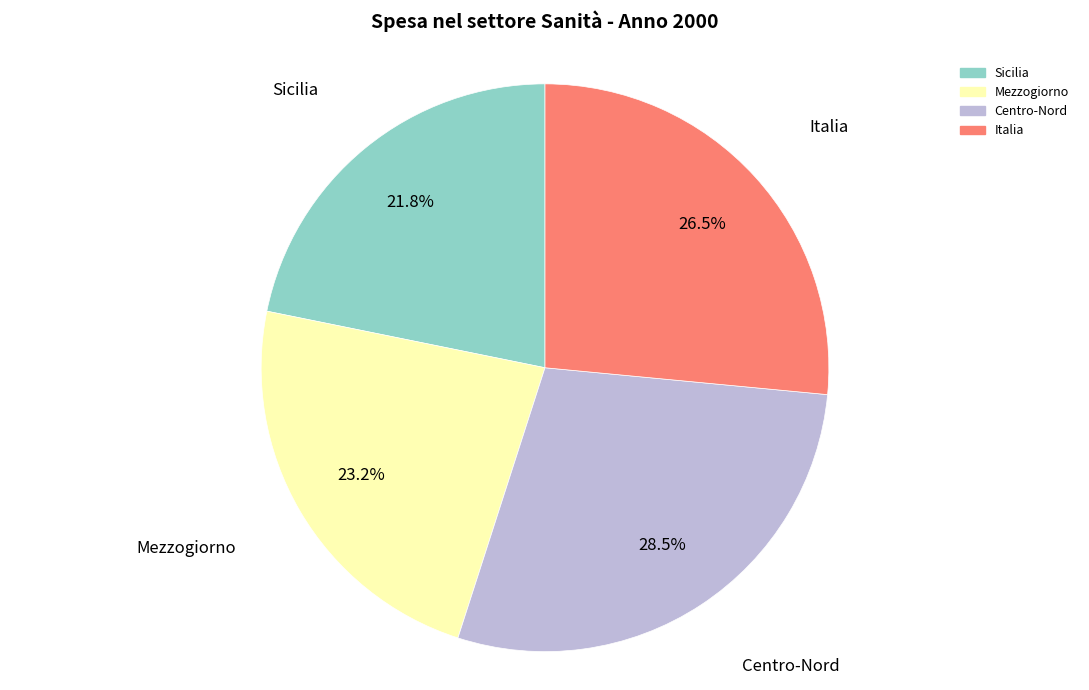

Between Sicilia and Mezzogiorno, which is larger?

Mezzogiorno